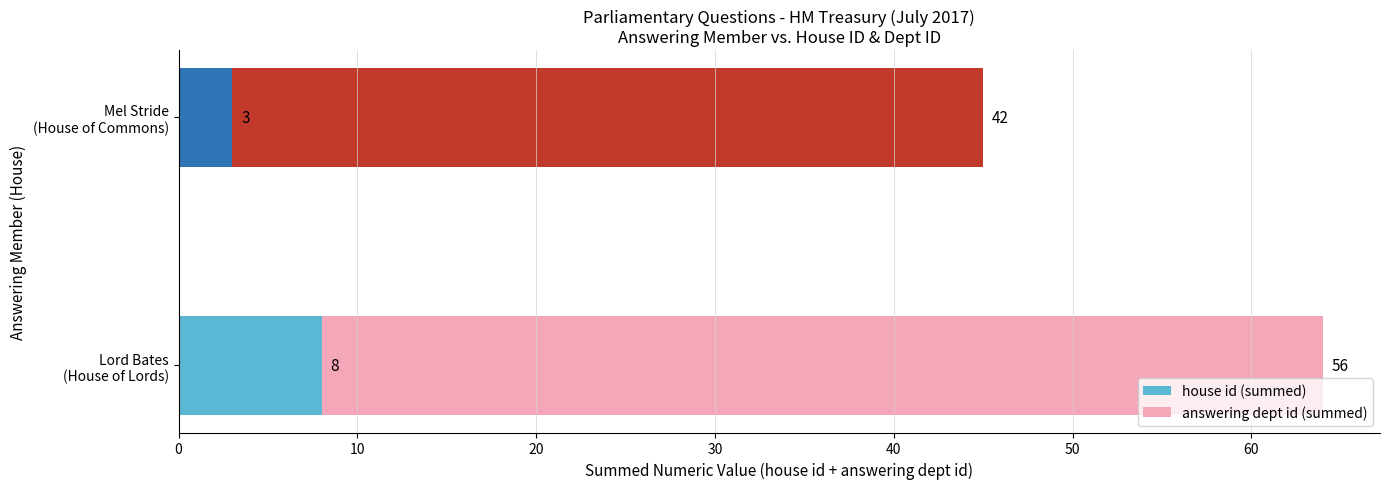

What is the lowest value of the house id (summed) series?

3